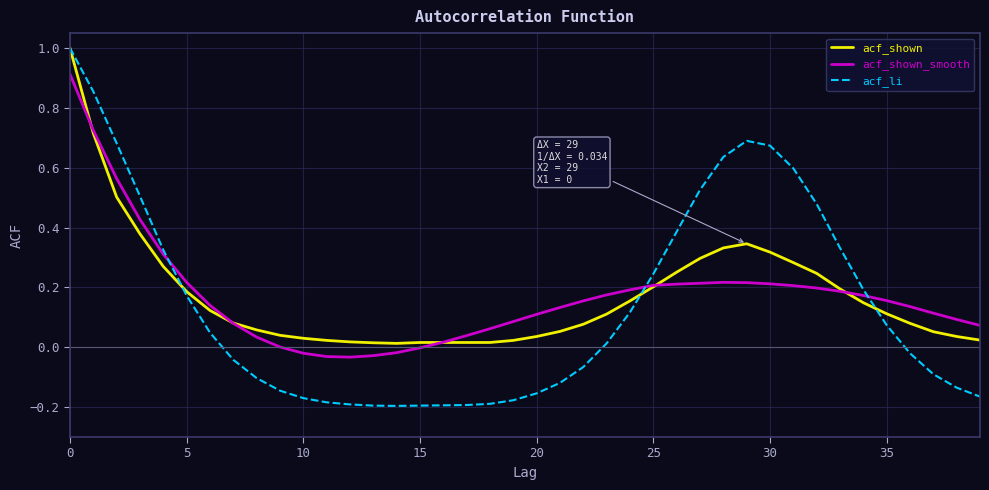

How many intersections are there between acf_shown_smooth and acf_shown?

5